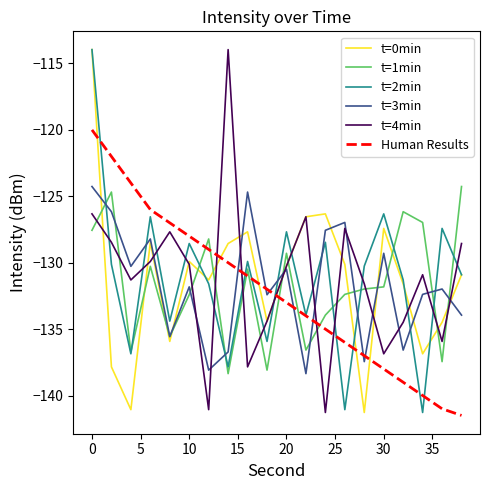

What is the minimum value shown in the chart?

-141.5